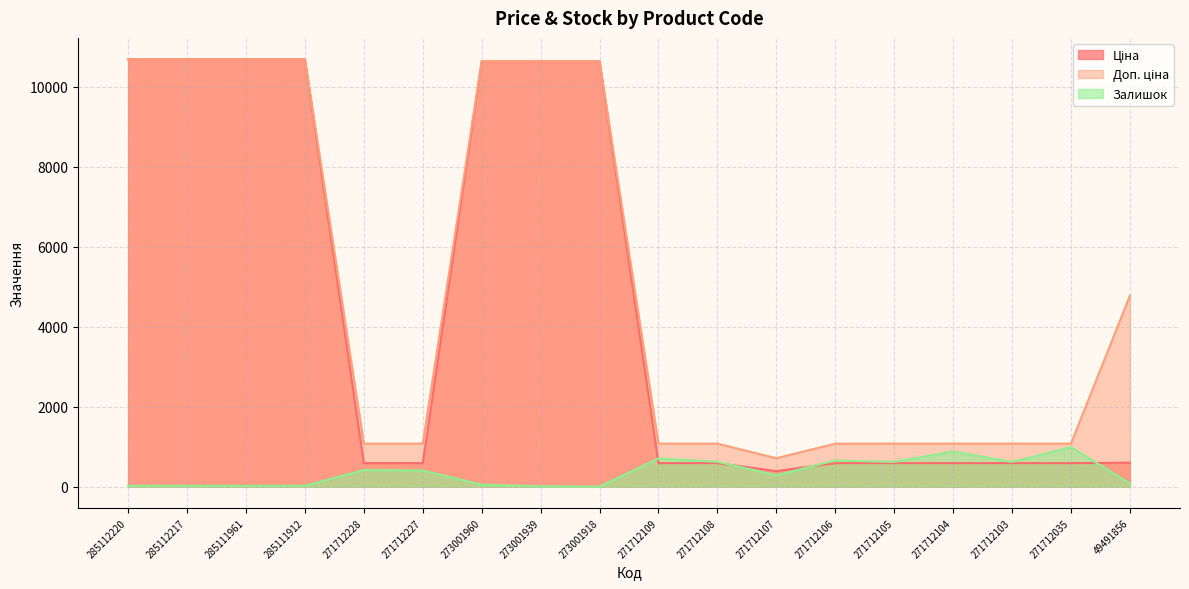

The value of Доп. ціна at 271712106 is 1073.8. True or false?

True